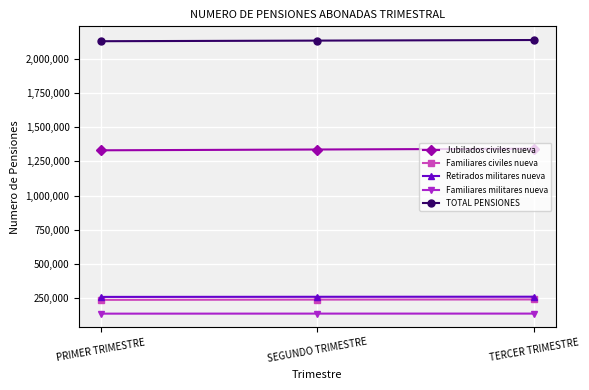

Rank the series at TERCER TRIMESTRE from highest to lowest value.

TOTAL PENSIONES, Jubilados civiles nueva, Retirados militares nueva, Familiares civiles nueva, Familiares militares nueva